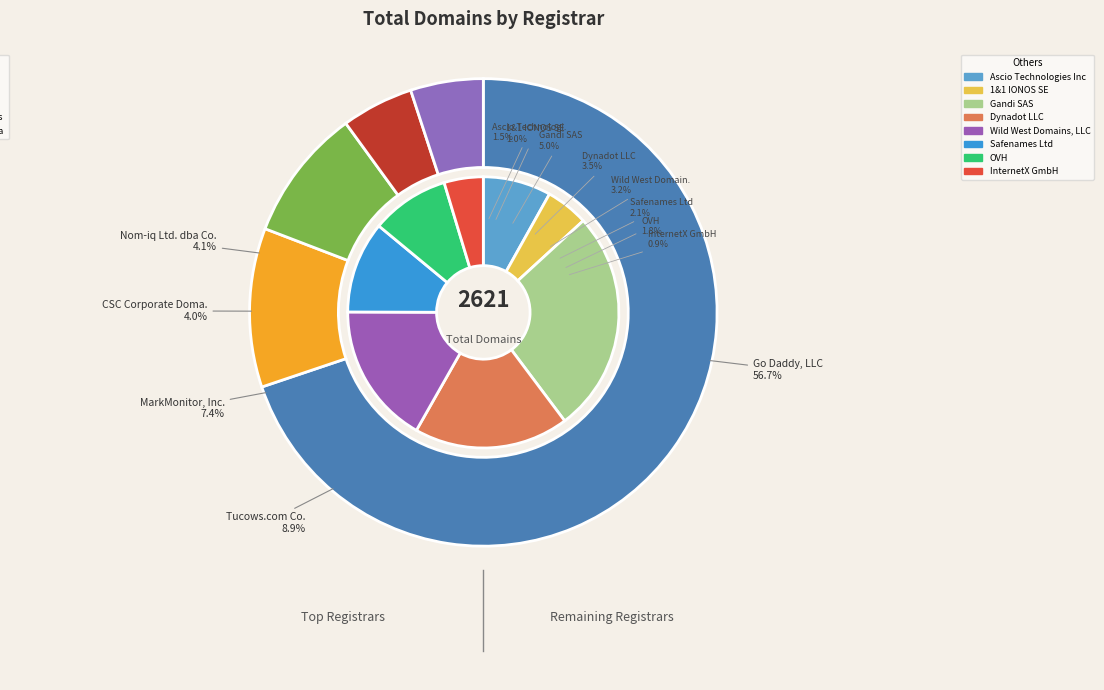

How many slices are in this pie chart?

13